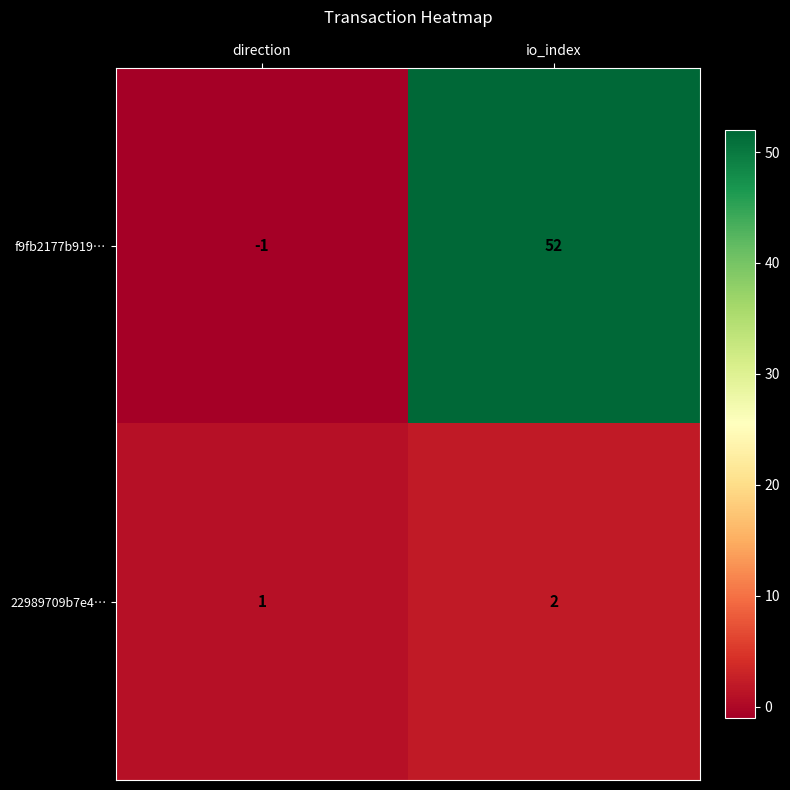

Reading left to right, extract all data points from this chart.

f9fb2177b919…: direction=-1	io_index=52
22989709b7e4…: direction=1	io_index=2